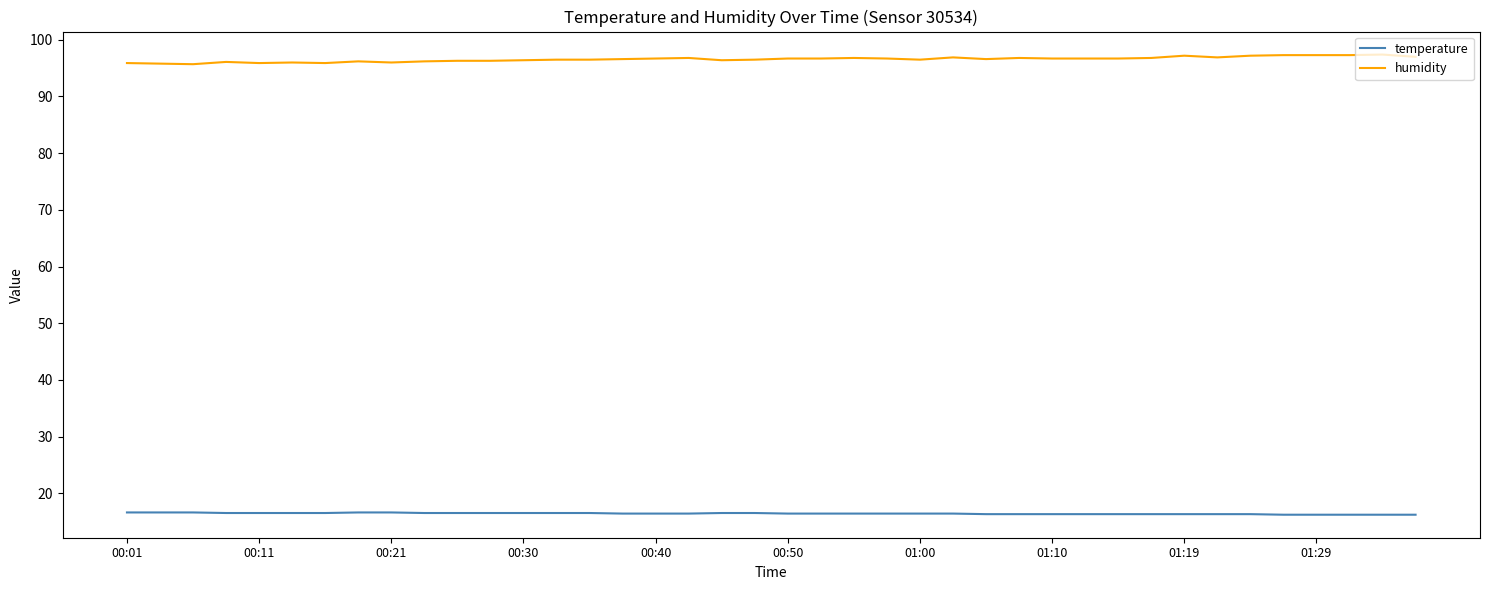

True or false: humidity and temperature intersect in this chart.

False